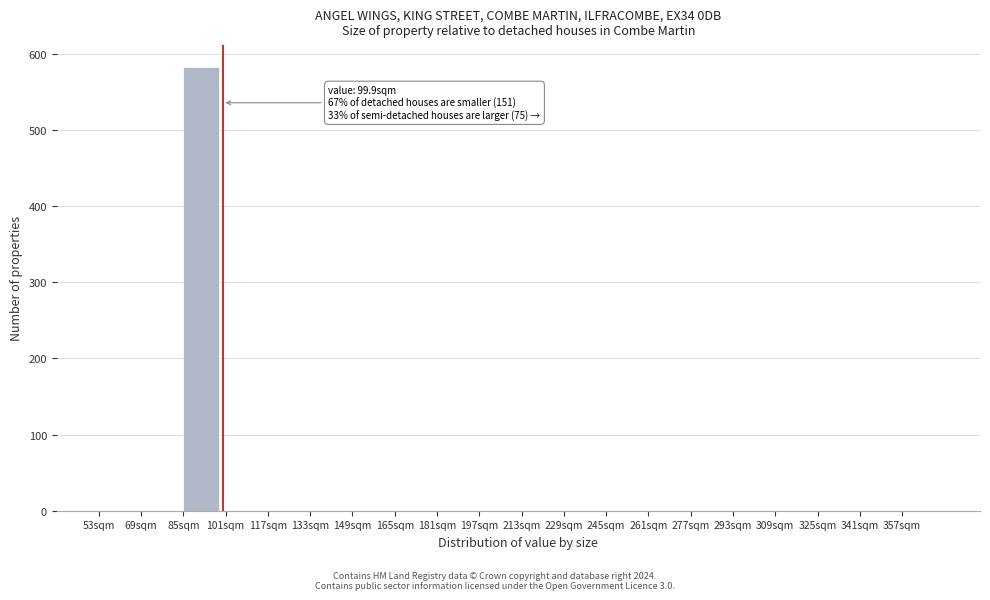

Over which range of the x-axis is the bar tallest?

85 to 101